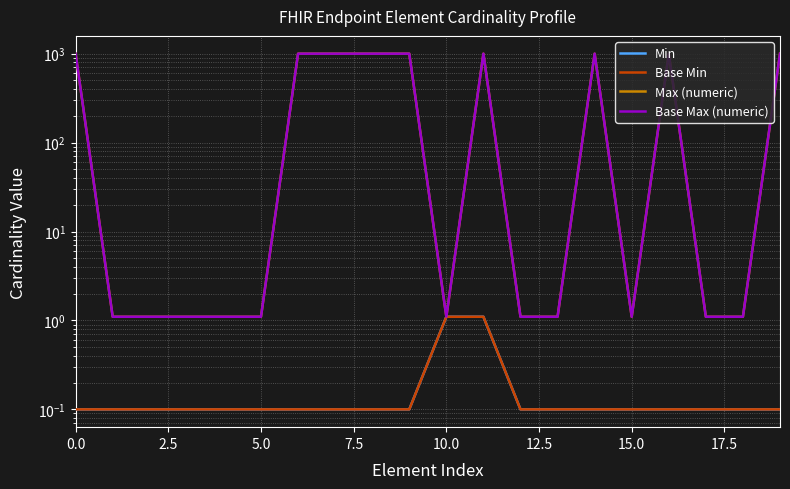

What position from the left is 18?

19